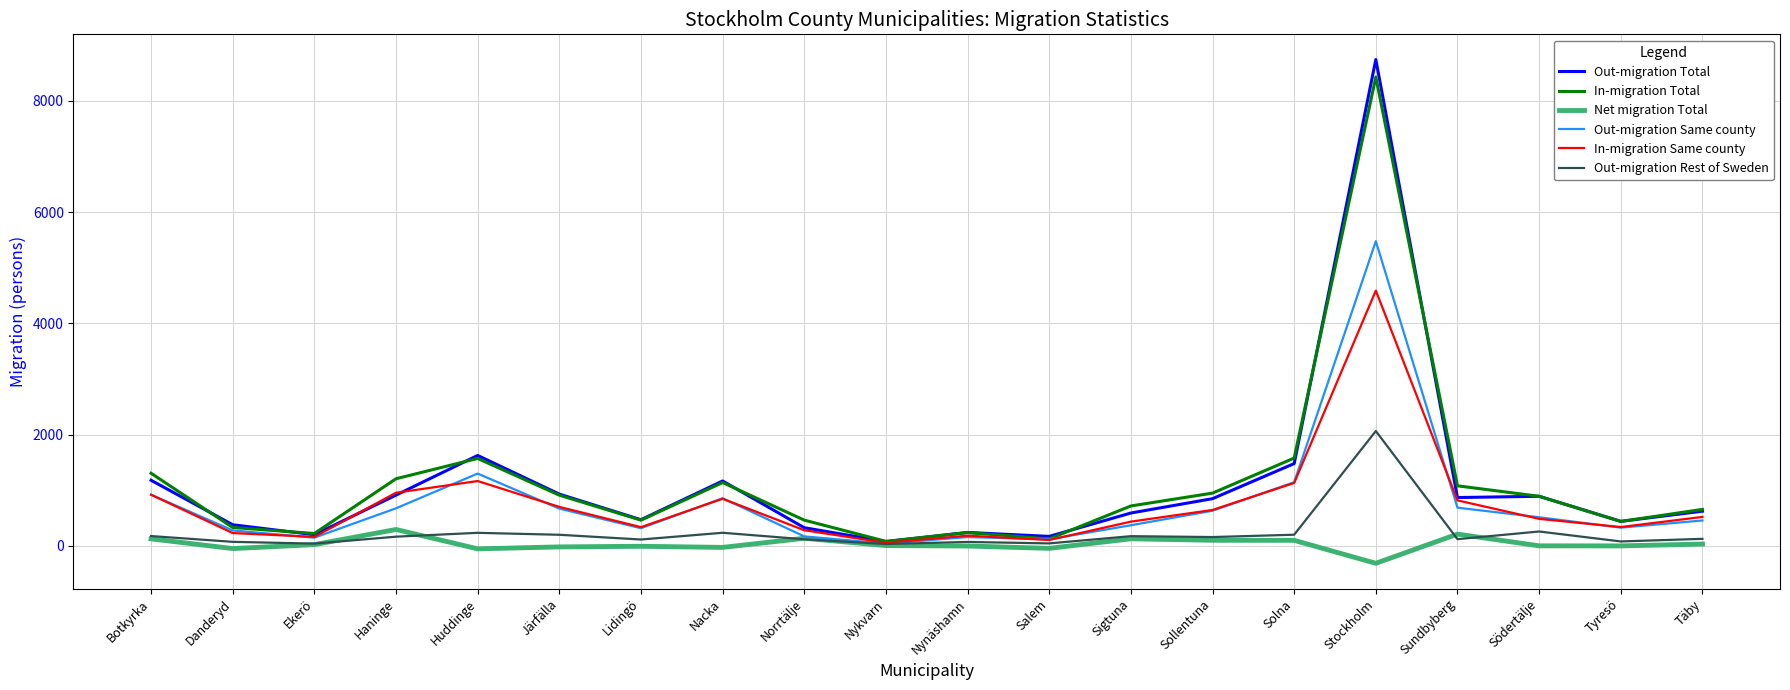

The value of In-migration Total at Stockholm is 8428. True or false?

True